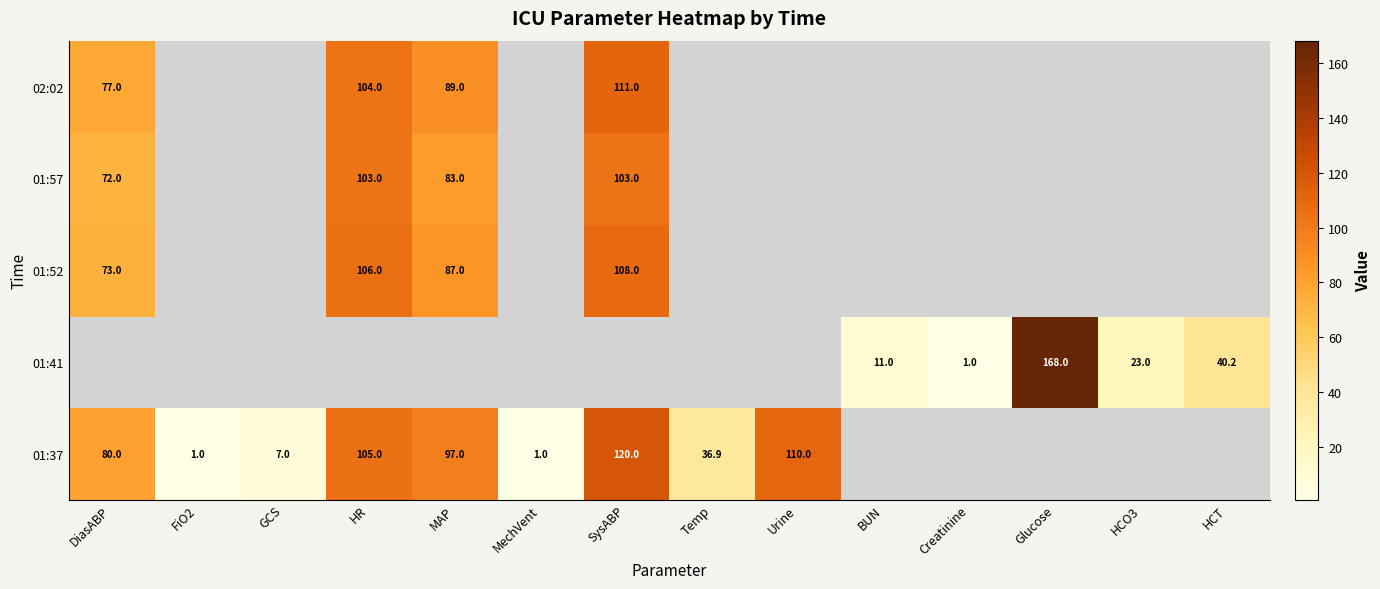

The value of 01:57 at SysABP is 72.0. True or false?

False